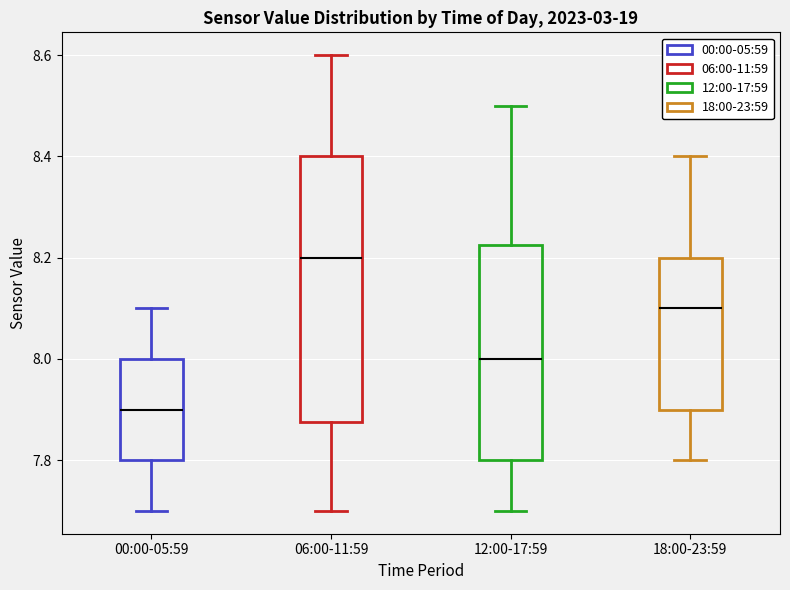

Reading left to right, transcribe this box plot: for each box, give where its median line is, the range the box spans, and where its two whiskers end, as read against the y-axis. The values are not printed on the chart, so give them approximately, as read against the axis.

00:00-05:59: median 7.90, box 7.80 to 8.00, whiskers 7.70 to 8.10
06:00-11:59: median 8.20, box 7.88 to 8.40, whiskers 7.70 to 8.60
12:00-17:59: median 8.00, box 7.80 to 8.22, whiskers 7.70 to 8.50
18:00-23:59: median 8.10, box 7.90 to 8.20, whiskers 7.80 to 8.40